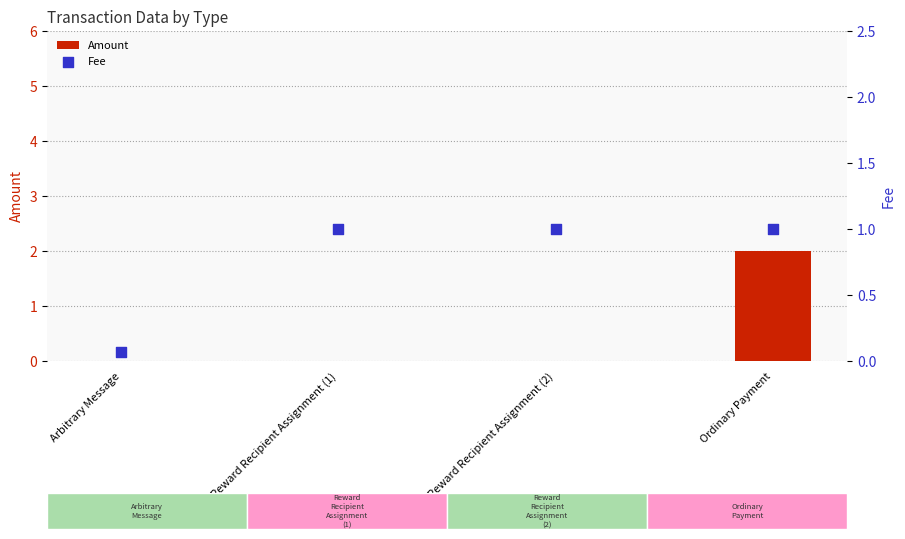

Is the value of Fee at Ordinary Payment greater than the value of Amount at Arbitrary Message?

Yes